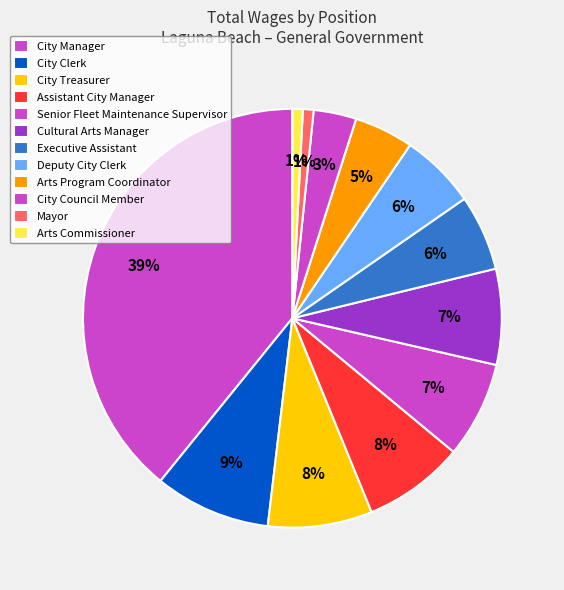

Is there a majority slice in this chart?

No